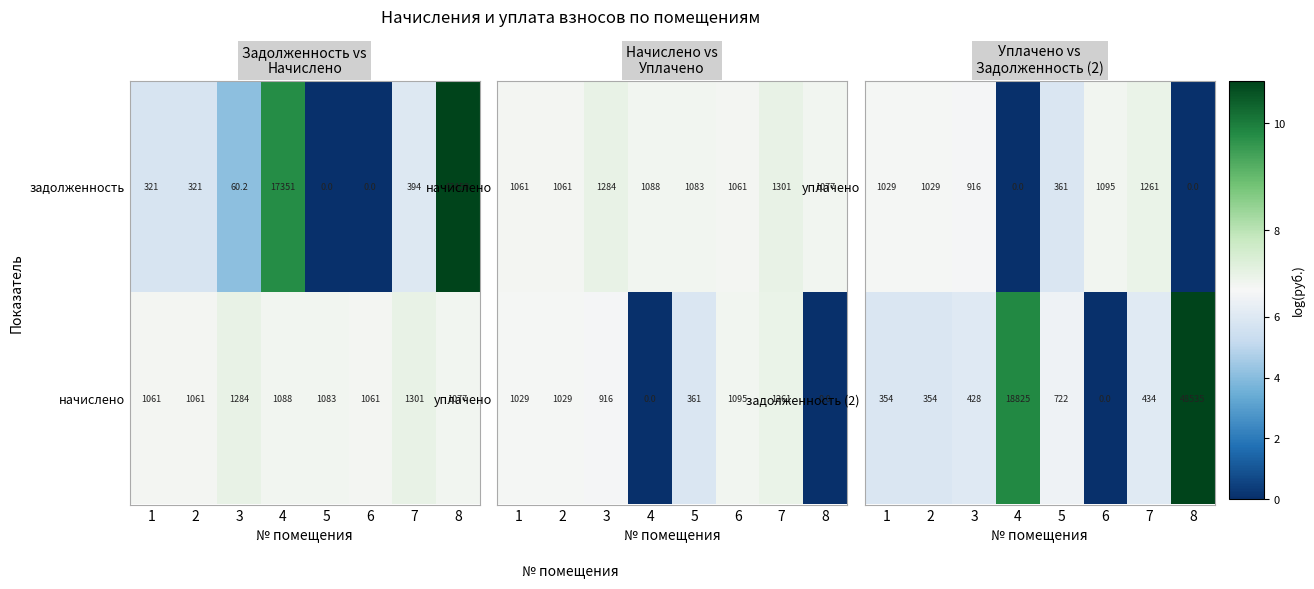

Is it true that задолженность (2) equals 4373 at 4?

False